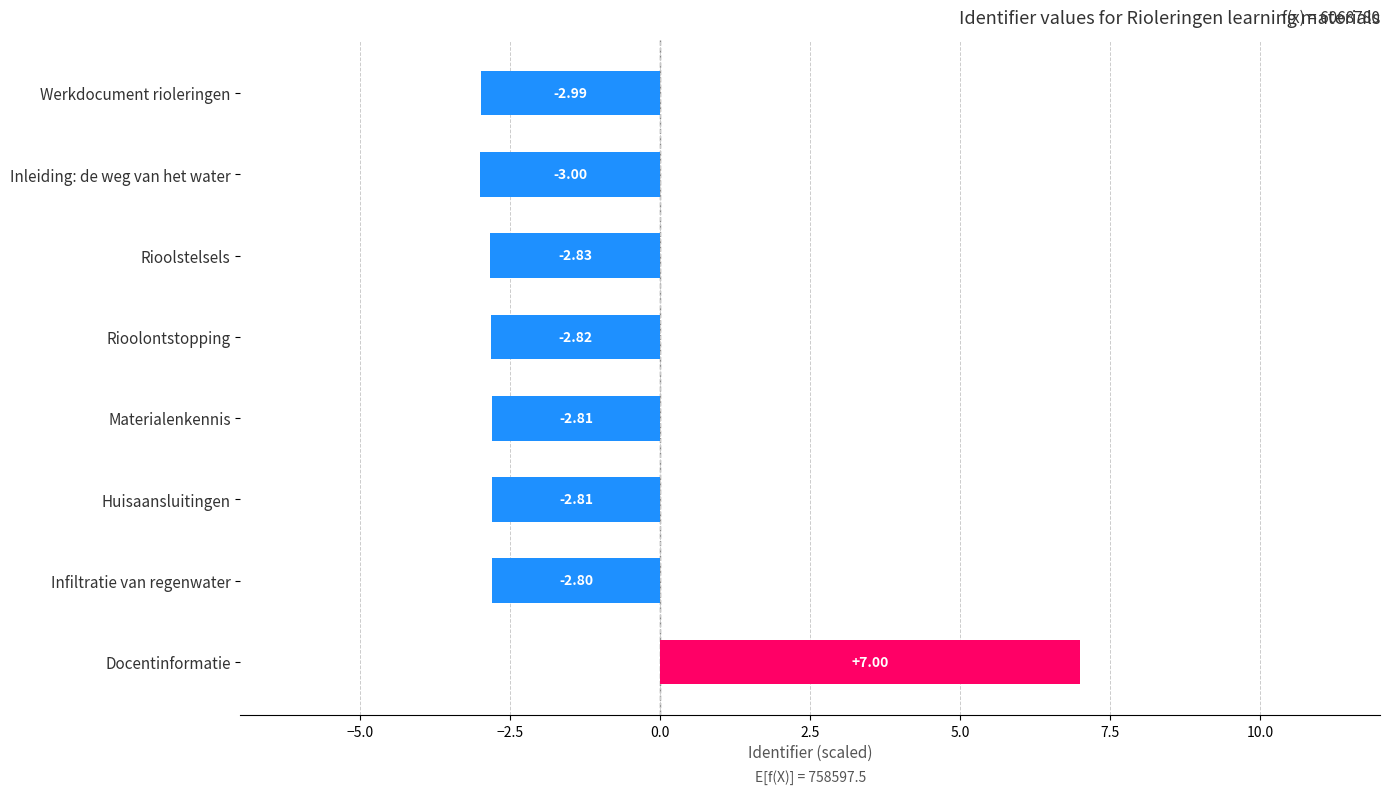

How many values are below -2?

7